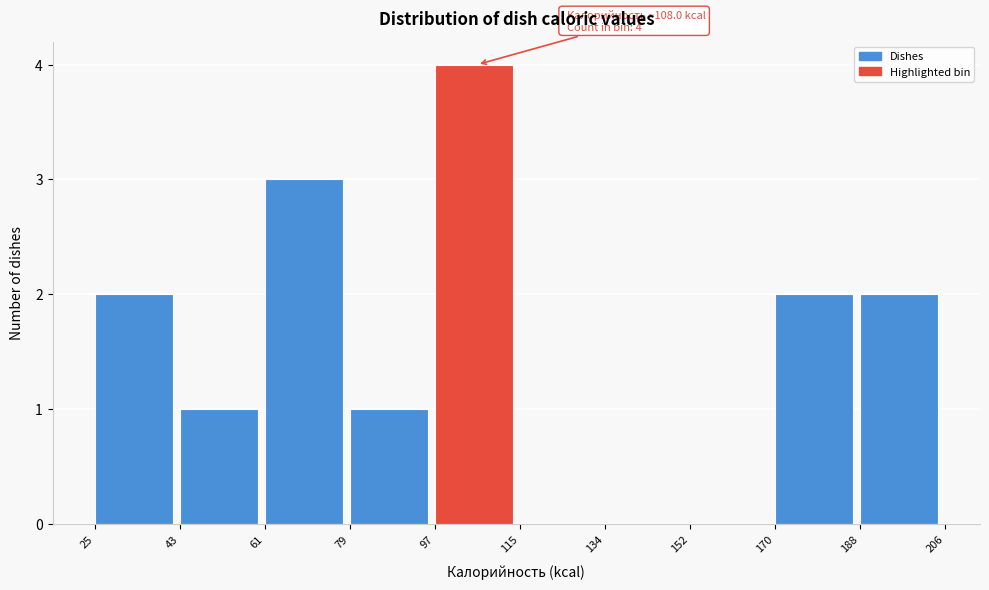

Which range on the x-axis has the tallest bar?

97 to 115